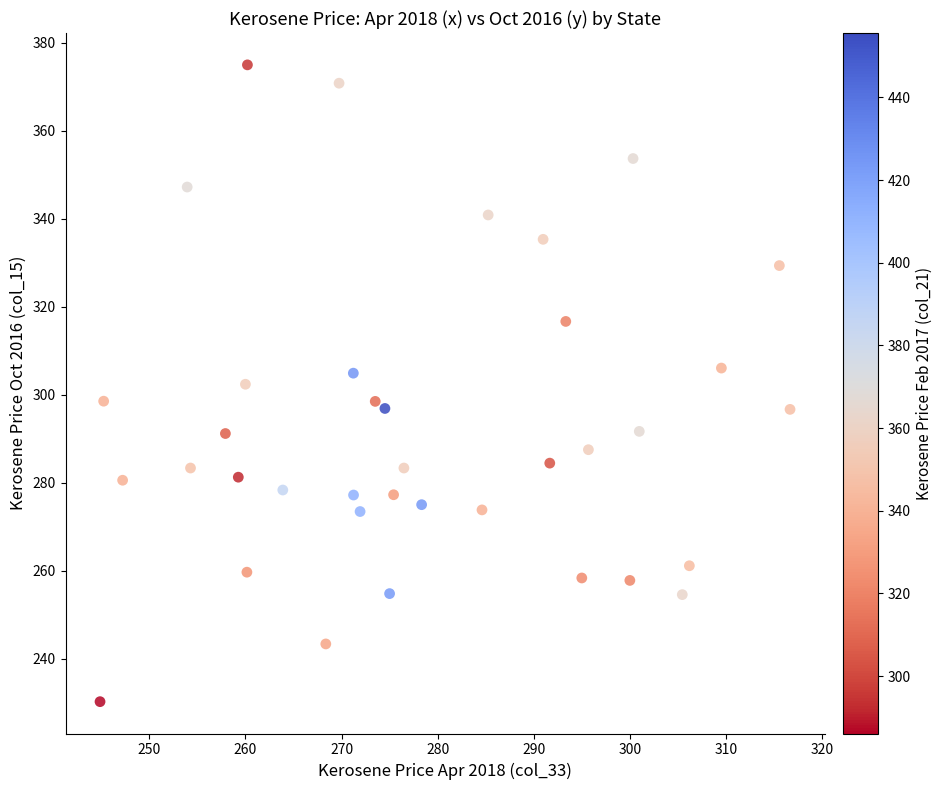

What is the range of X values (max minus min)?

71.8